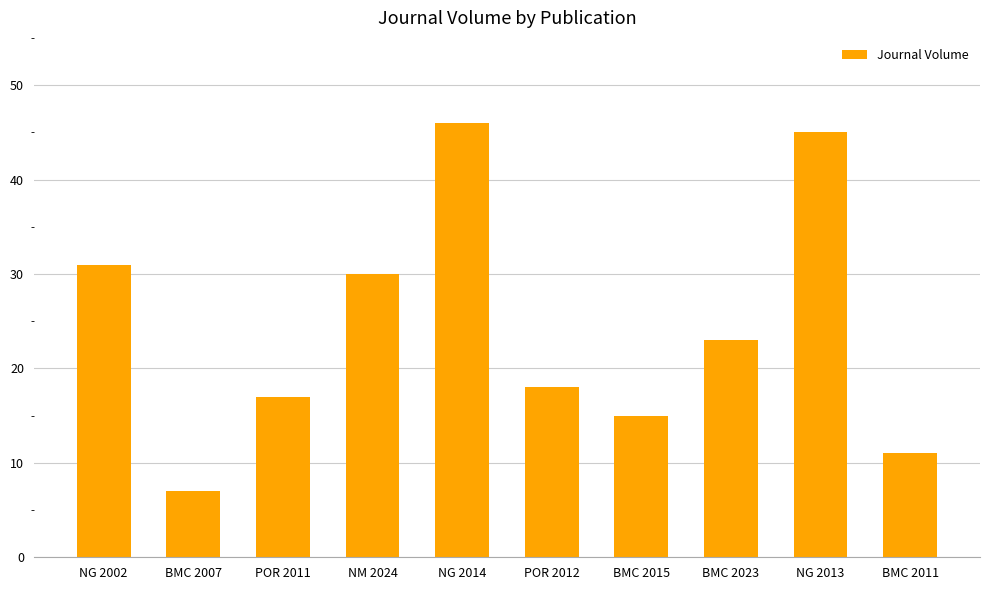

Reading left to right, list all the values displayed in this chart.

NG 2002=31	BMC 2007=7	POR 2011=17	NM 2024=30	NG 2014=46	POR 2012=18	BMC 2015=15	BMC 2023=23	NG 2013=45	BMC 2011=11